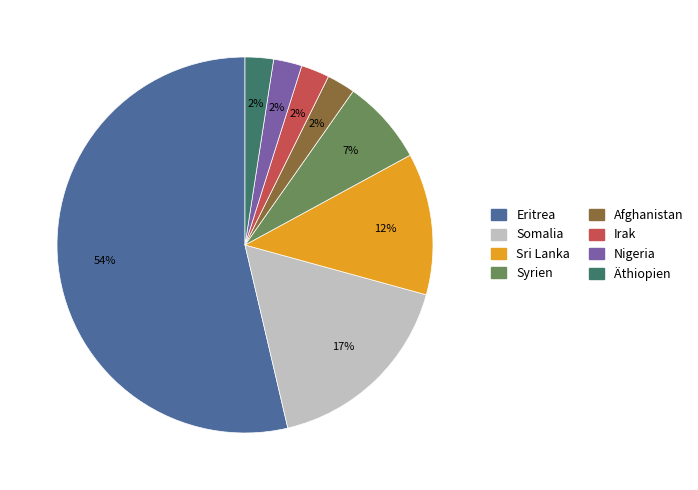

Do Äthiopien and Somalia together represent more than half of the pie?

No